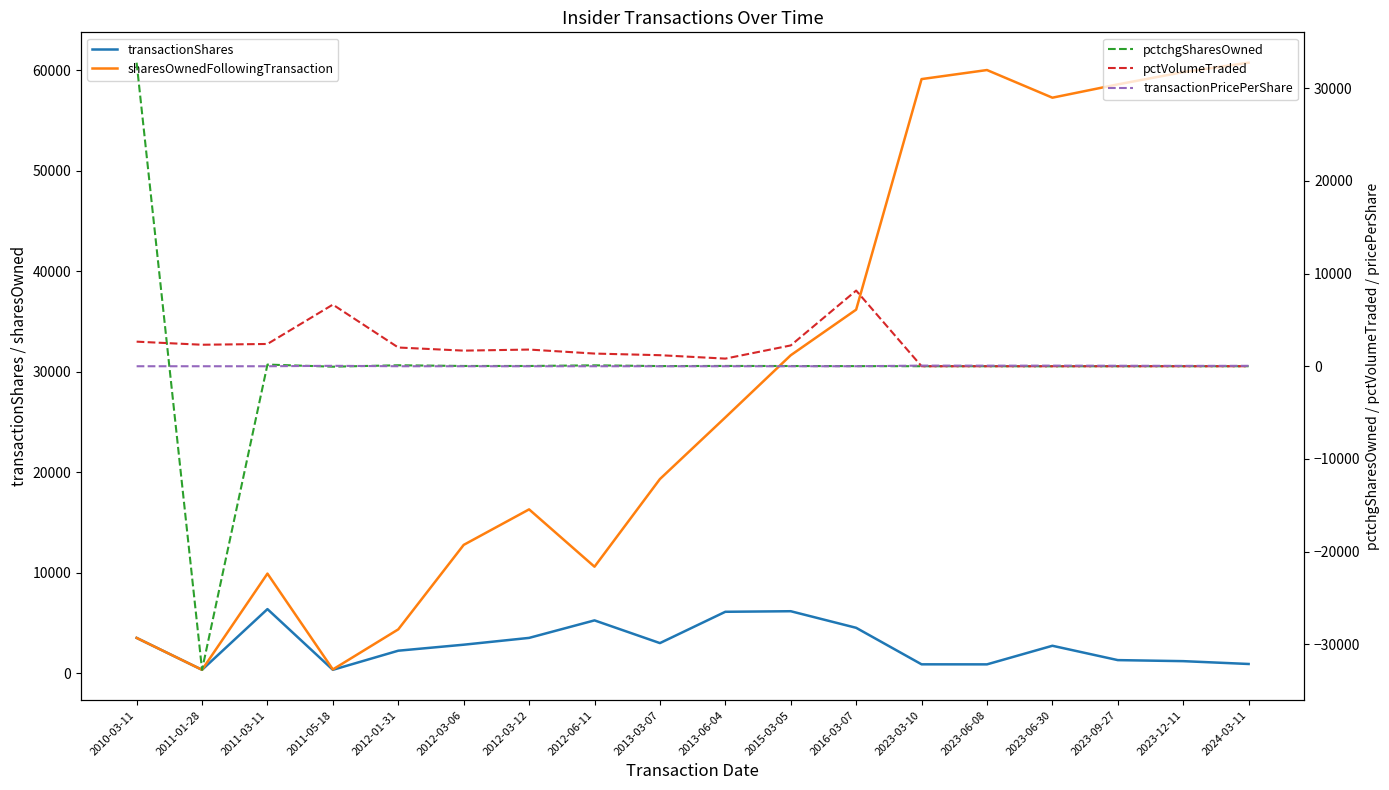

What are all the series names shown in the legend?

transactionShares, sharesOwnedFollowingTransaction, pctchgSharesOwned, pctVolumeTraded, transactionPricePerShare